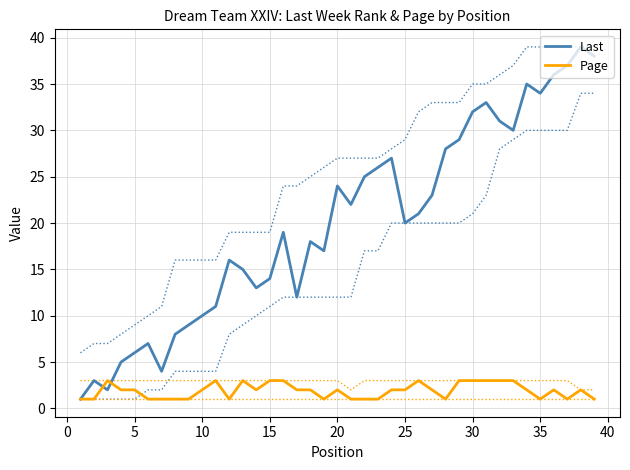

Is it true that Last equals 4 at 0?

False